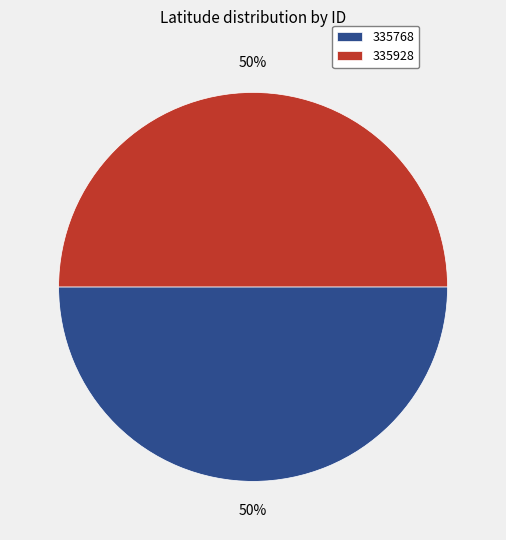

True or false: 335768 accounts for 50% of the total.

True